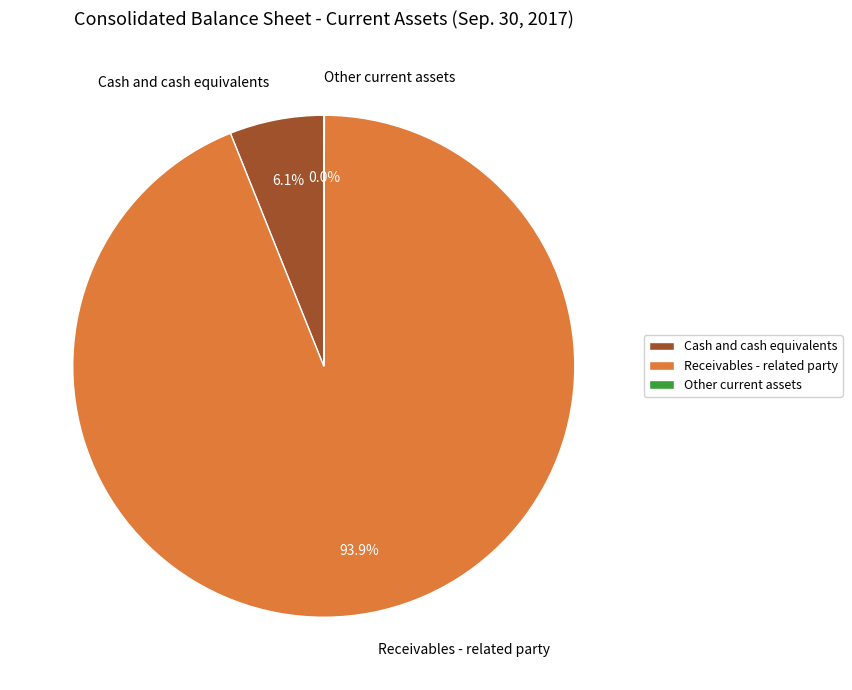

Combined, do Receivables - related party and Cash and cash equivalents account for over 50%?

Yes